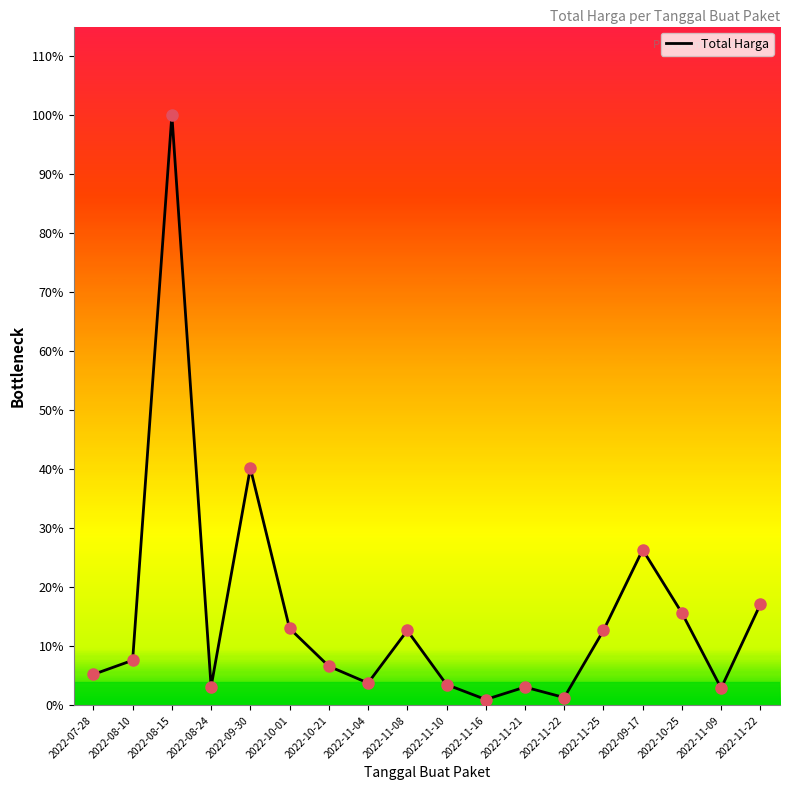

Is this an area chart (filled region under the line)?

No